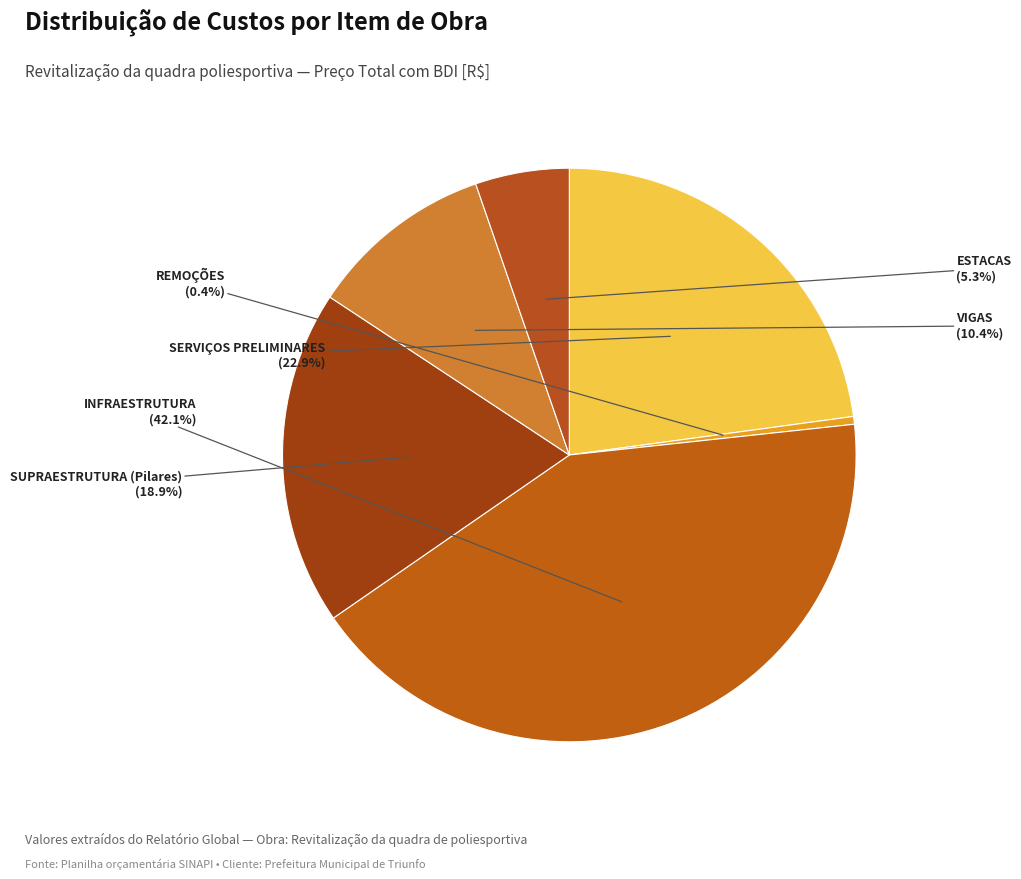

Rank the categories by value from highest to lowest.

INFRAESTRUTURA, SERVIÇOS PRELIMINARES, SUPRAESTRUTURA (Pilares), VIGAS, ESTACAS, REMOÇÕES